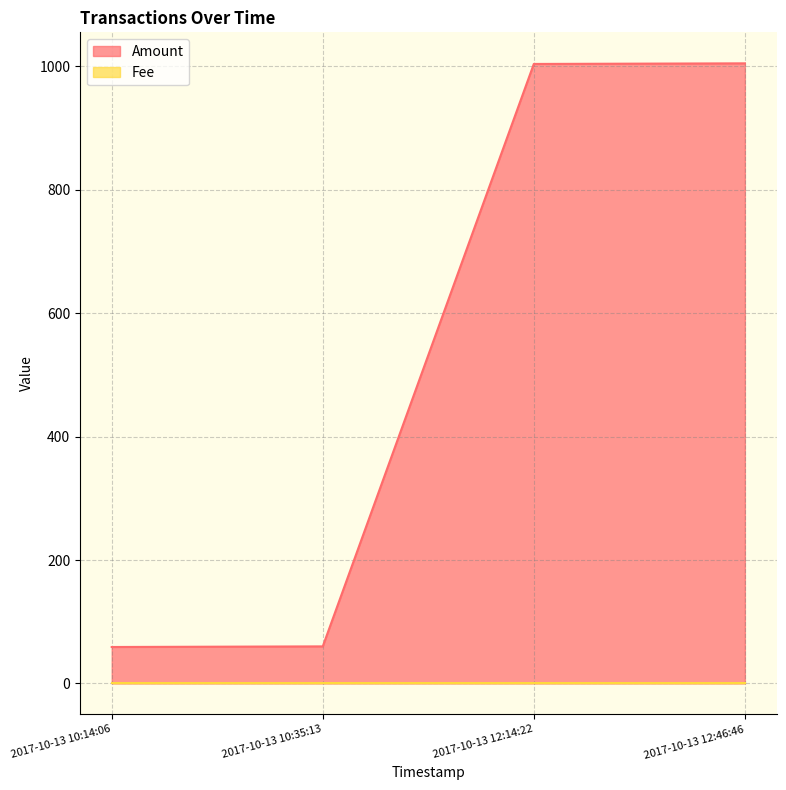

What is the label of the 3rd point from the right?

2017-10-13 10:35:13